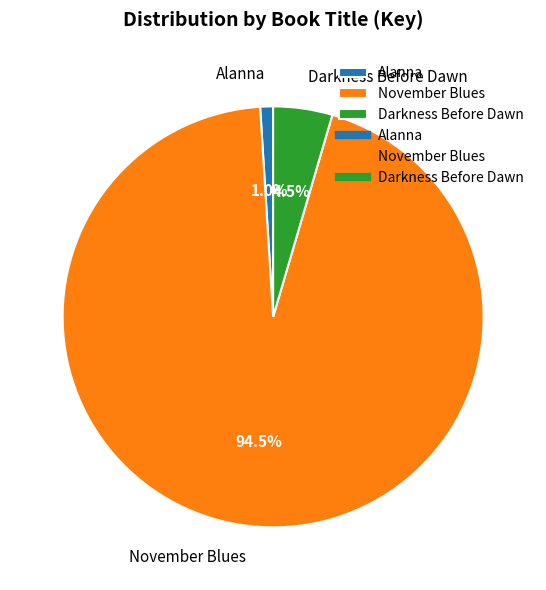

What is the largest slice in the pie chart?

November Blues